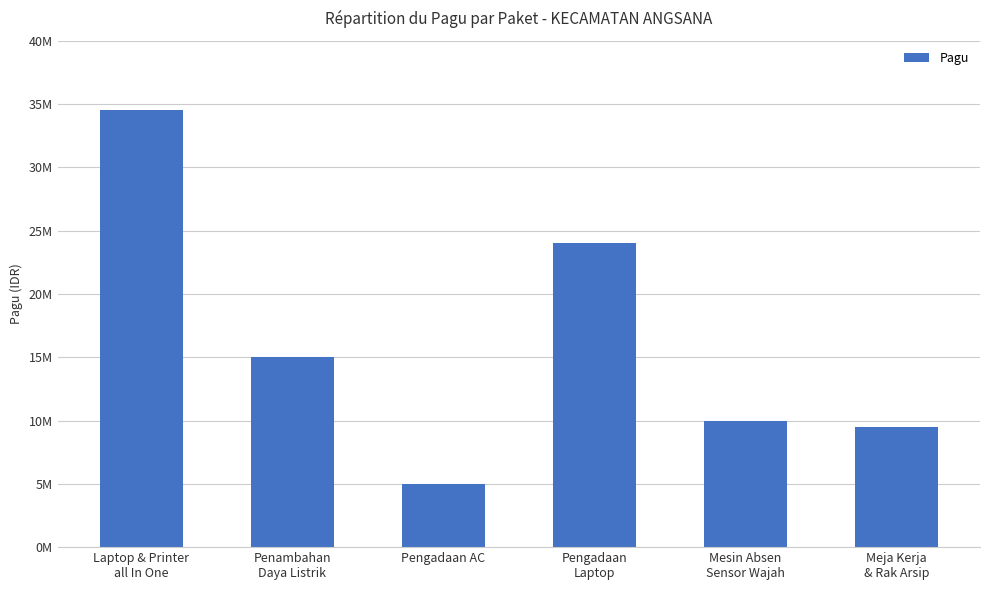

List the labels in order of value, smallest first.

Pengadaan AC, Meja Kerja
& Rak Arsip, Mesin Absen
Sensor Wajah, Penambahan
Daya Listrik, Pengadaan
Laptop, Laptop & Printer
all In One